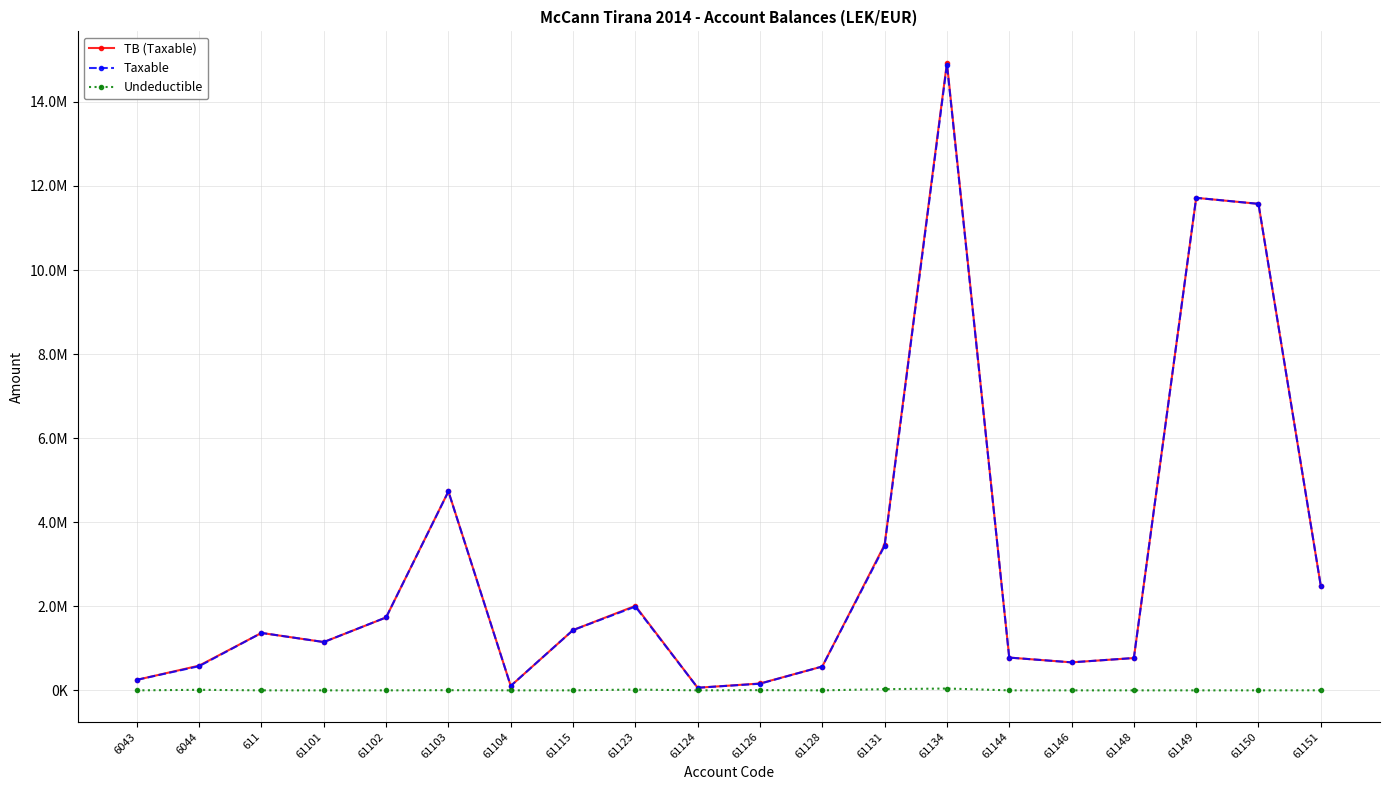

True or false: Undeductible and Taxable intersect in this chart.

False